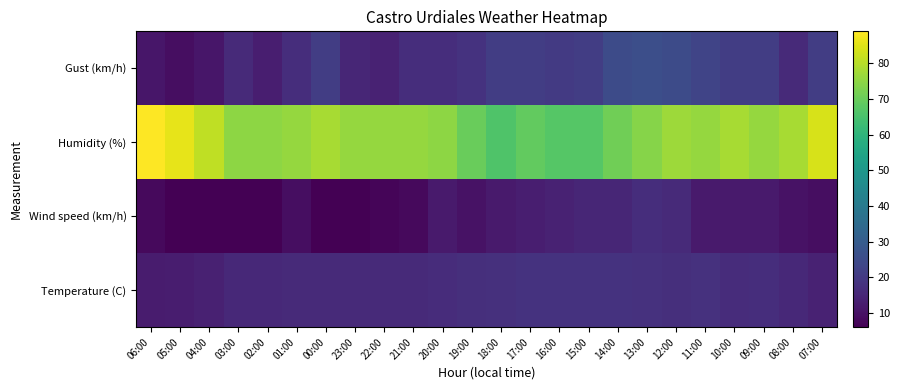

Reading left to right, transcribe all the data shown in this chart.

Temperature (C): 06:00=12.3	05:00=12.6	04:00=13.6	03:00=15.6	02:00=15.7	01:00=15.8	00:00=15.9	23:00=15.9	22:00=15.9	21:00=15.8	20:00=16.4	19:00=17.2	18:00=17.5	17:00=18.2	16:00=18.0	15:00=18.3	14:00=18.0	13:00=17.9	12:00=17.2	11:00=17.8	10:00=16.6	09:00=16.8	08:00=15.6	07:00=14.0
Wind speed (km/h): 06:00=8.0	05:00=6.0	04:00=6.0	03:00=6.0	02:00=6.0	01:00=9.0	00:00=6.0	23:00=6.0	22:00=7.0	21:00=8.0	20:00=12.0	19:00=10.0	18:00=12.0	17:00=13.0	16:00=14.0	15:00=15.0	14:00=15.0	13:00=17.0	12:00=16.0	11:00=12.0	10:00=12.0	09:00=12.0	08:00=10.0	07:00=9.0
Humidity (%): 06:00=89.0	05:00=86.0	04:00=81.0	03:00=75.0	02:00=75.0	01:00=76.0	00:00=78.0	23:00=76.0	22:00=76.0	21:00=76.0	20:00=75.0	19:00=70.0	18:00=66.0	17:00=69.0	16:00=67.0	15:00=67.0	14:00=71.0	13:00=74.0	12:00=77.0	11:00=76.0	10:00=78.0	09:00=76.0	08:00=78.0	07:00=84.0
Gust (km/h): 06:00=11.0	05:00=9.0	04:00=11.0	03:00=16.0	02:00=13.0	01:00=17.0	00:00=21.0	23:00=15.0	22:00=14.0	21:00=17.0	20:00=17.0	19:00=18.0	18:00=21.0	17:00=21.0	16:00=20.0	15:00=21.0	14:00=25.0	13:00=26.0	12:00=25.0	11:00=23.0	10:00=21.0	09:00=21.0	08:00=16.0	07:00=21.0